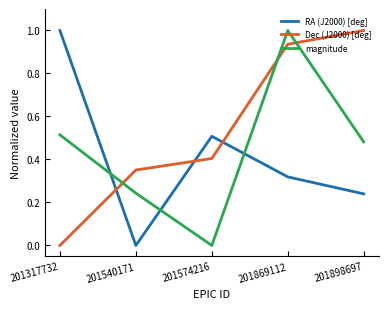

What is the difference between the maximum and second lowest values in the RA (J2000) [deg] series?

0.8